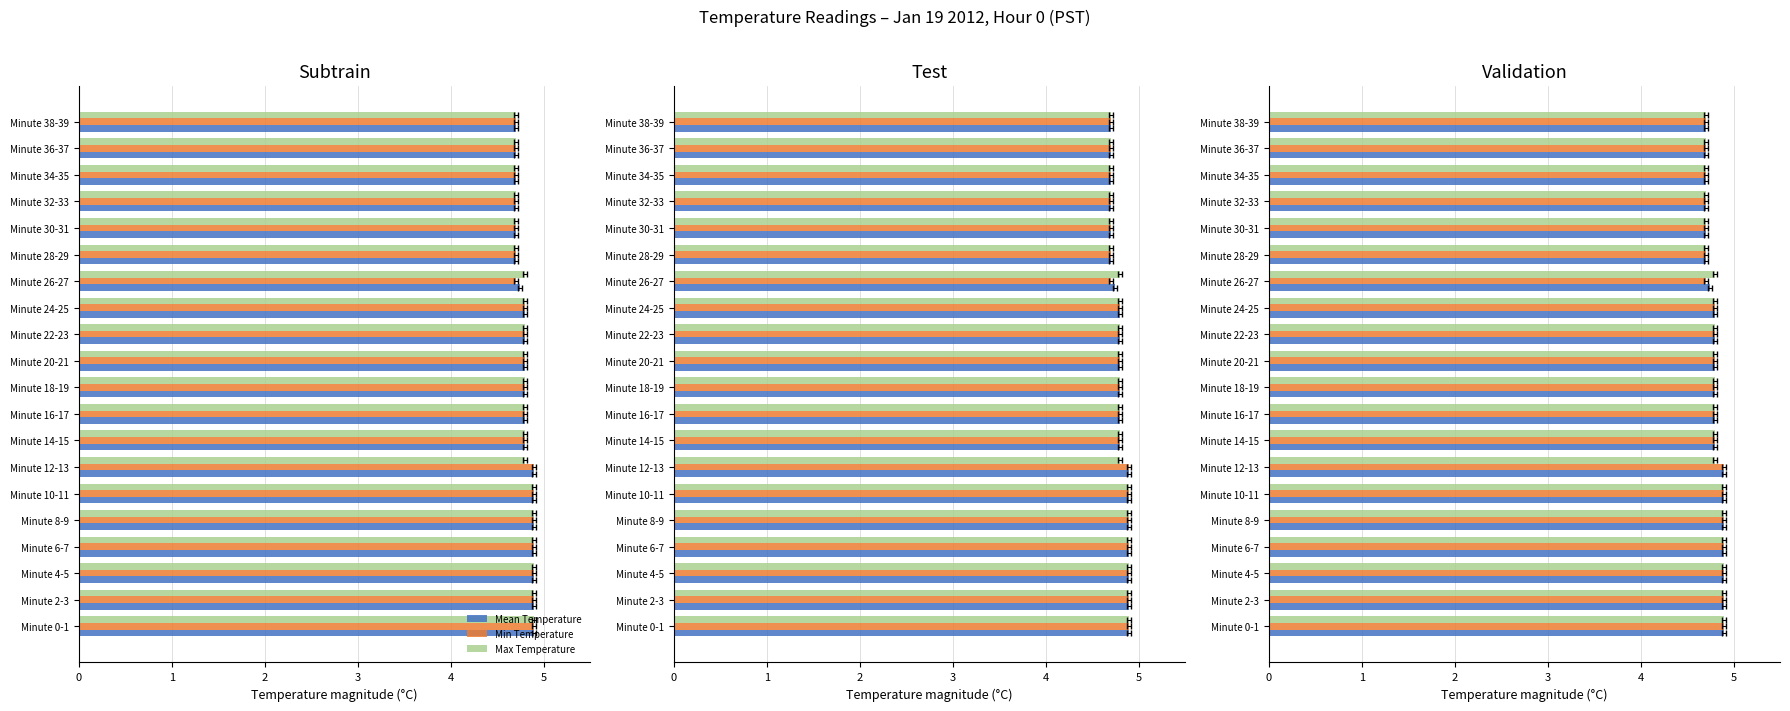

How many distinct data groups are displayed?

3